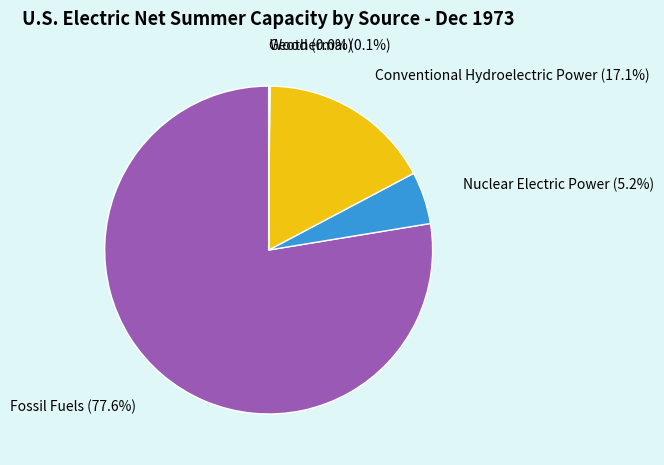

Which category has the biggest portion of the pie?

Fossil Fuels